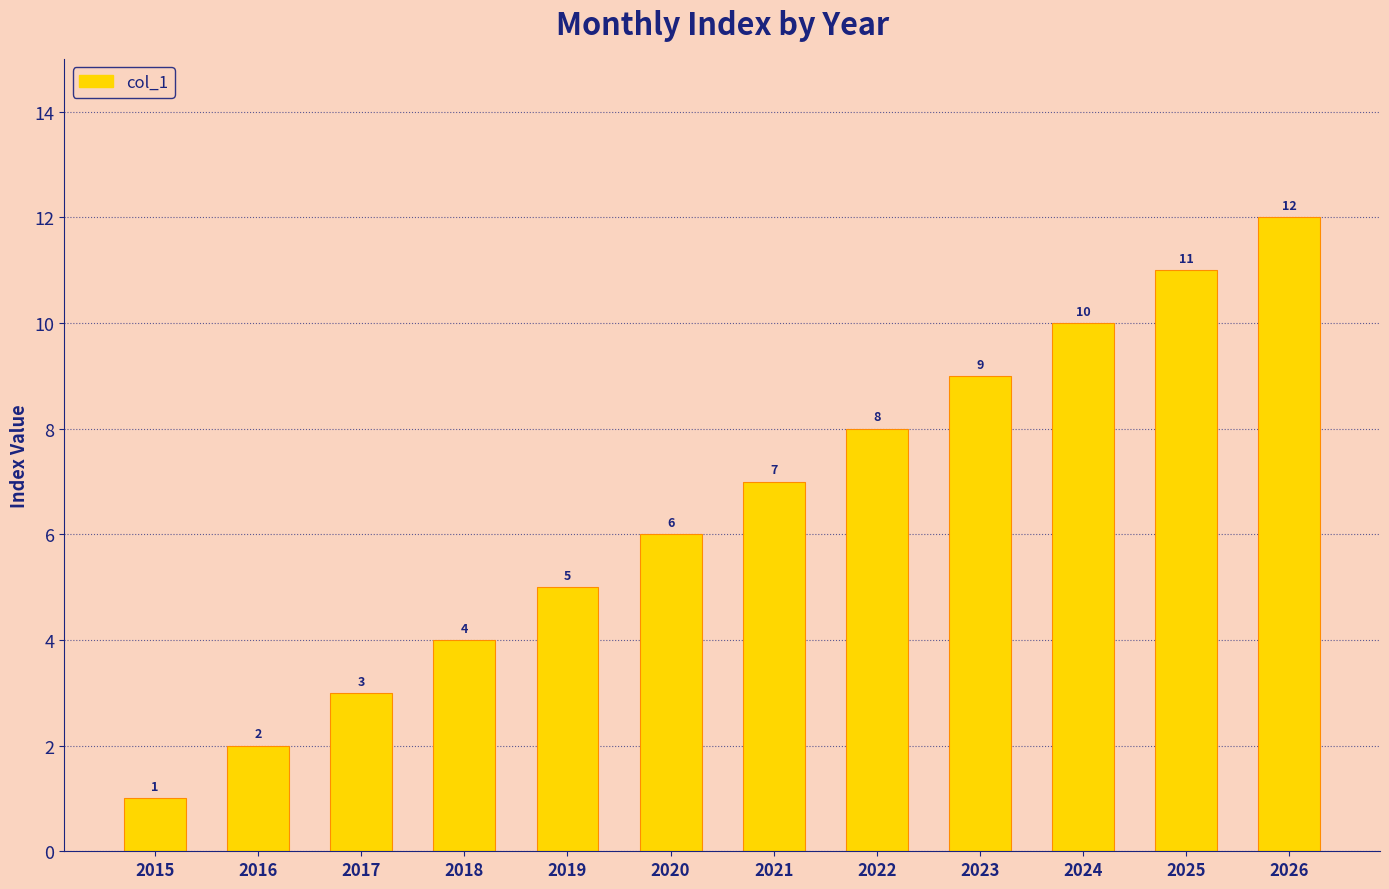

Rank the categories by value from lowest to highest.

2015, 2016, 2017, 2018, 2019, 2020, 2021, 2022, 2023, 2024, 2025, 2026